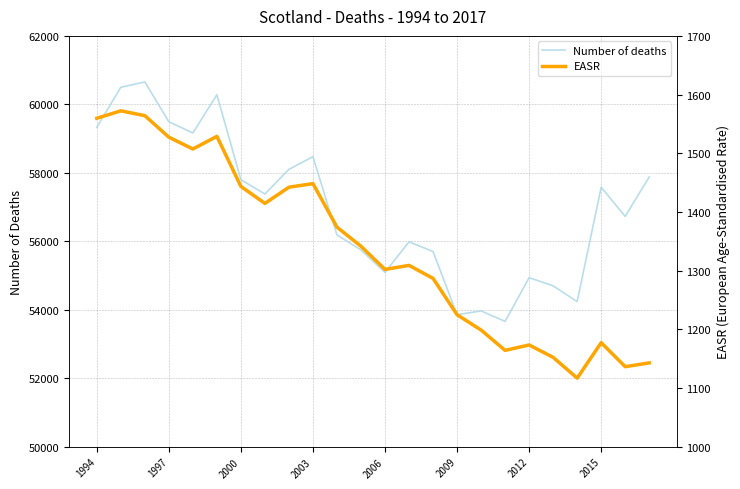

What is the lowest value of the Number of deaths series?

53661